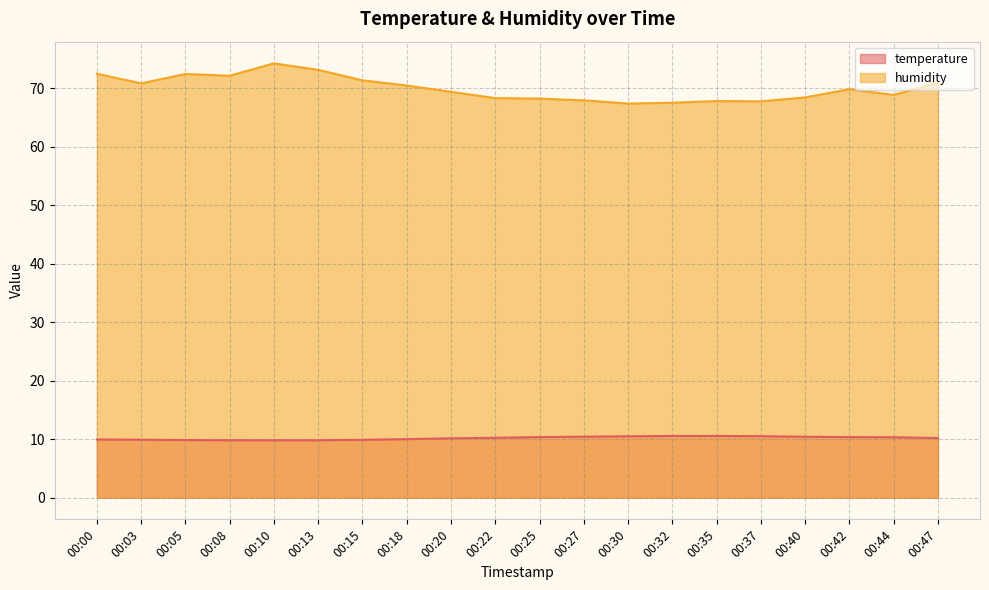

Is the value of humidity at 00:37 greater than the value of temperature at 00:35?

Yes